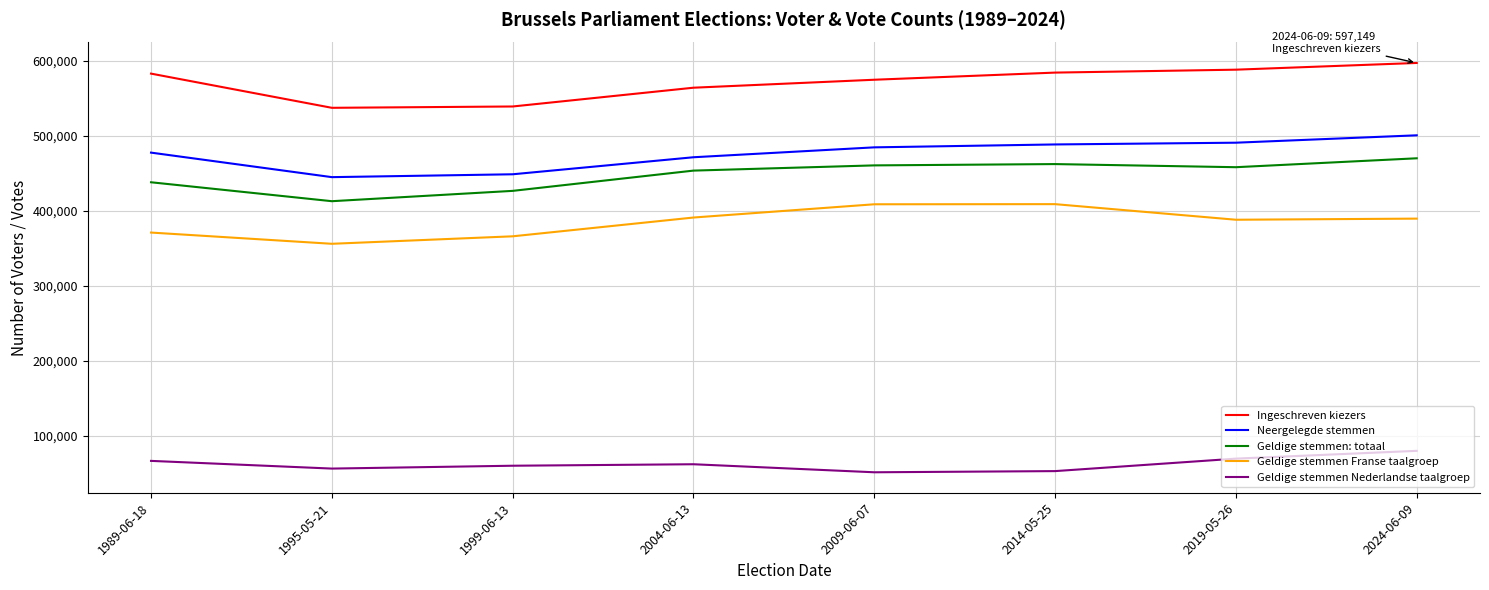

True or false: Geldige stemmen Franse taalgroep and Geldige stemmen Nederlandse taalgroep intersect in this chart.

False